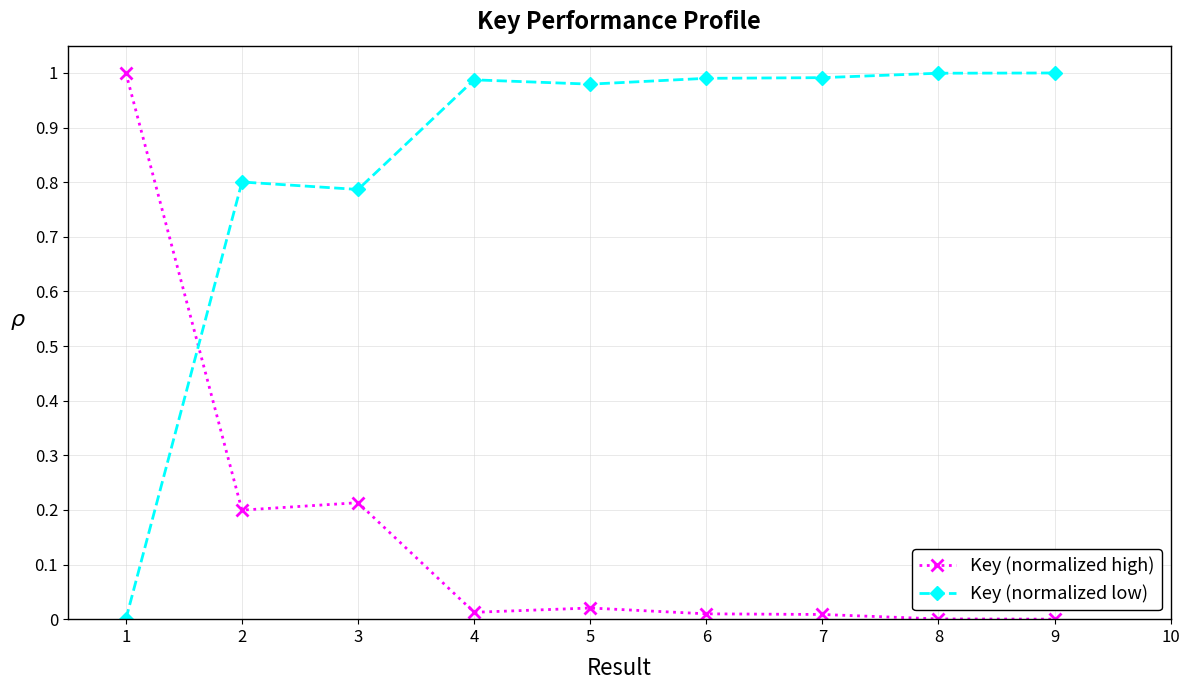

Rank the series at 6 from lowest to highest value.

Key (normalized high), Key (normalized low)